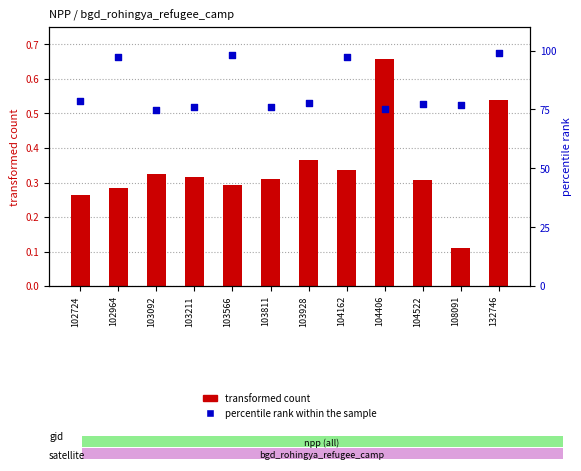

Which series contains the highest Y value?

percentile rank within the sample